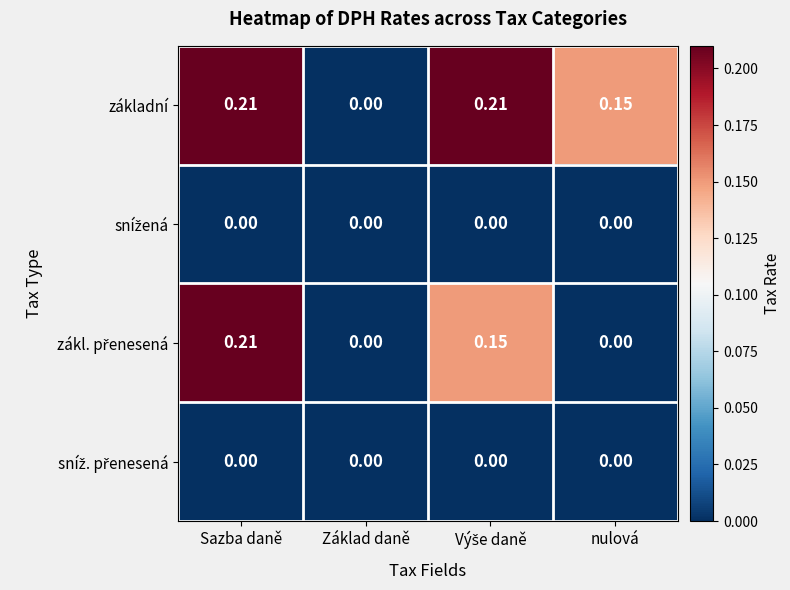

True or false: základní has a value of 0.2 at Sazba daně.

True